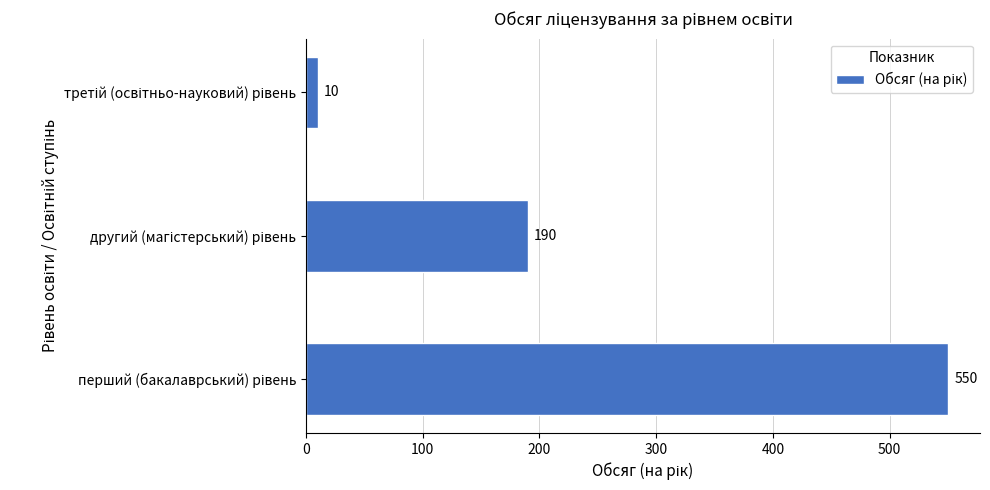

What is the maximum value shown in the chart?

550